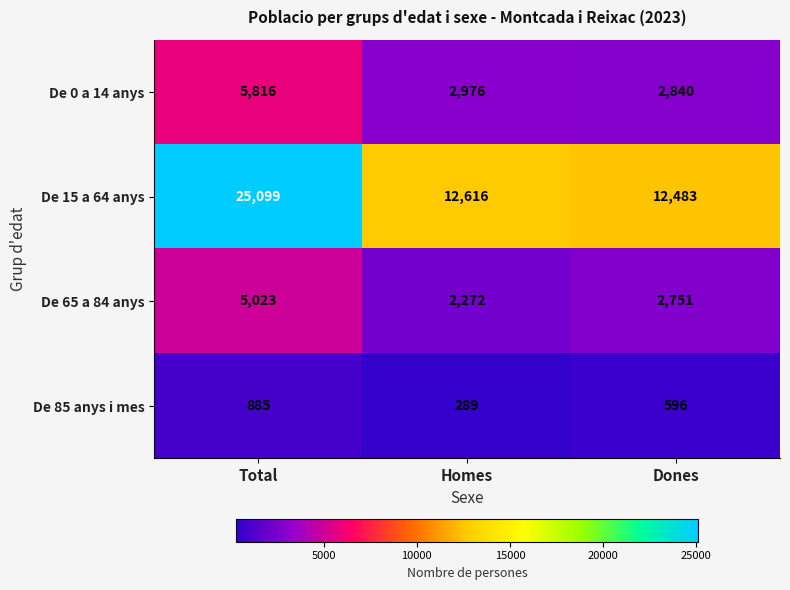

True or false: De 85 anys i mes has a value of 596 at Dones.

True